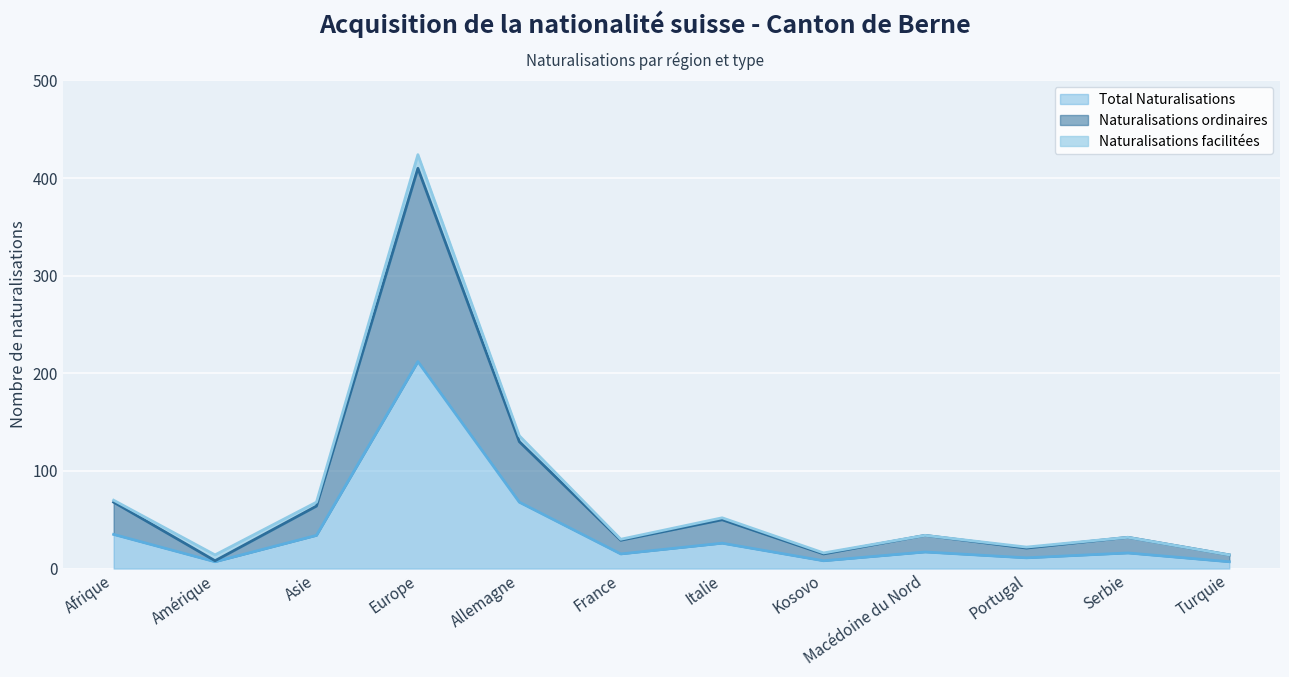

At how many categories does at least one series exceed 345?

1